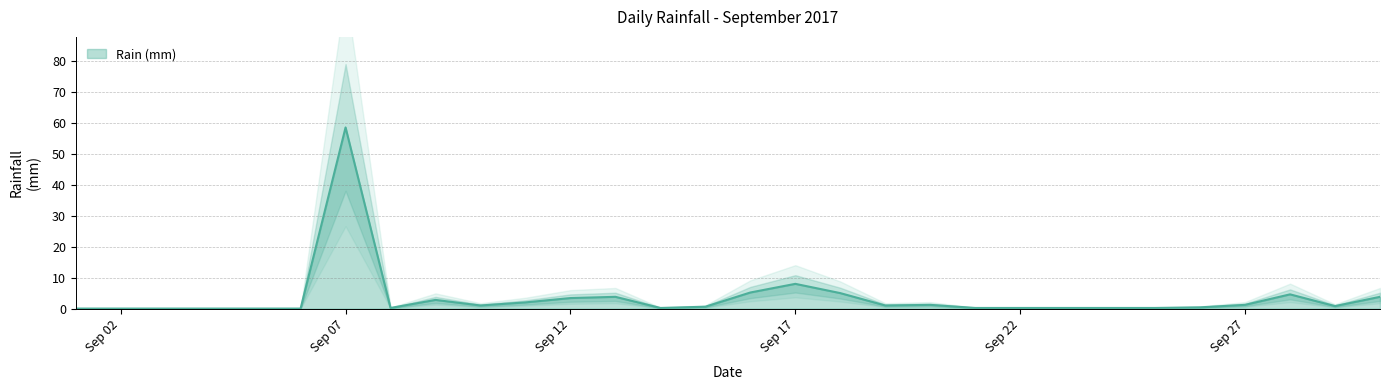

What is the average value?

3.5